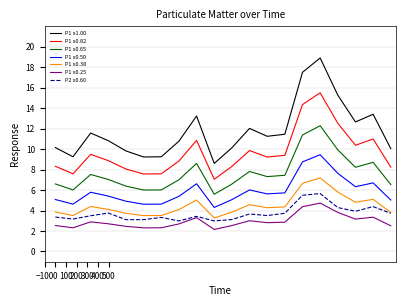

True or false: P1 x0.25 and P1 x0.65 cross at least once.

False